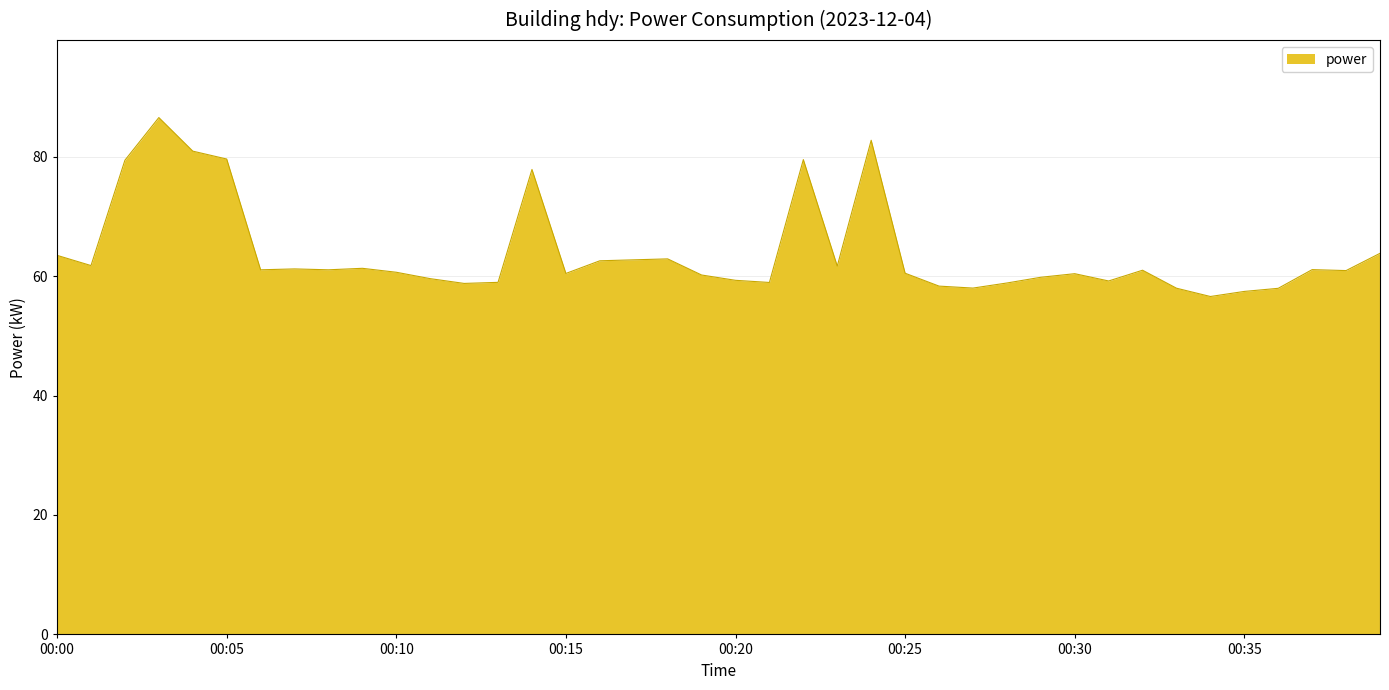

What is the difference between the maximum and minimum values?

30.0